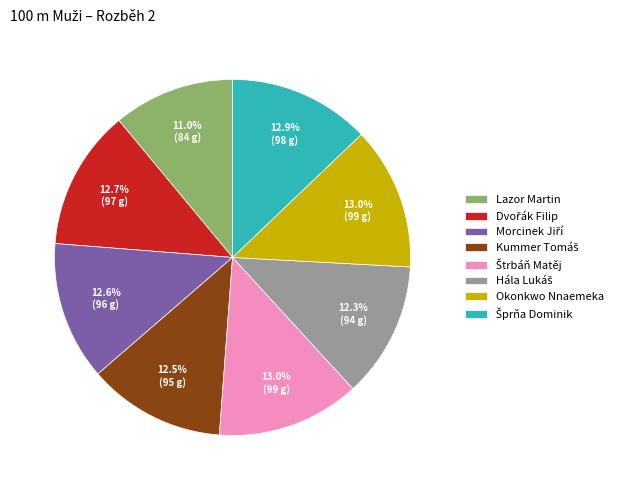

Does Lazor Martin account for over 50% of the chart?

No